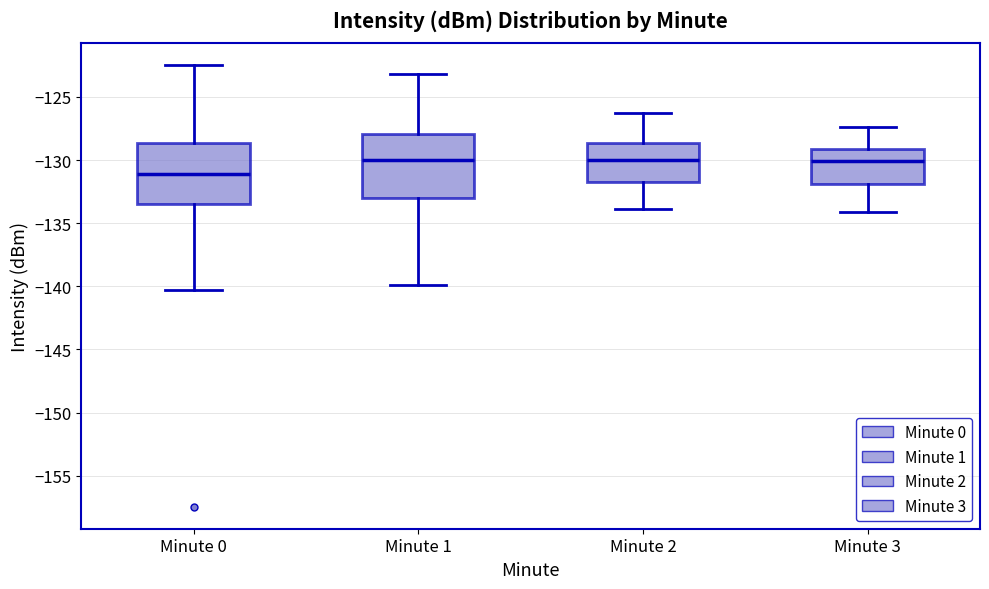

Reading left to right, transcribe this box plot: for each box, give where its median line is, the range the box spans, and where its two whiskers end, as read against the y-axis. The values are not printed on the chart, so give them approximately, as read against the axis.

Minute 0: median -131.0, box -133.5 to -128.5, whiskers -140.5 to -122.5
Minute 1: median -130.0, box -133.0 to -128.0, whiskers -140.0 to -123.0
Minute 2: median -130.0, box -132.0 to -128.5, whiskers -134.0 to -126.5
Minute 3: median -130.0, box -132.0 to -129.0, whiskers -134.0 to -127.5